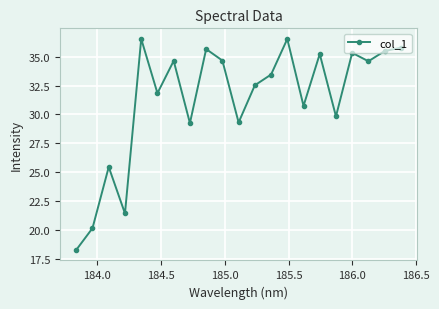

How many interior local peaks (higher than both neighbors) does the data have?

7